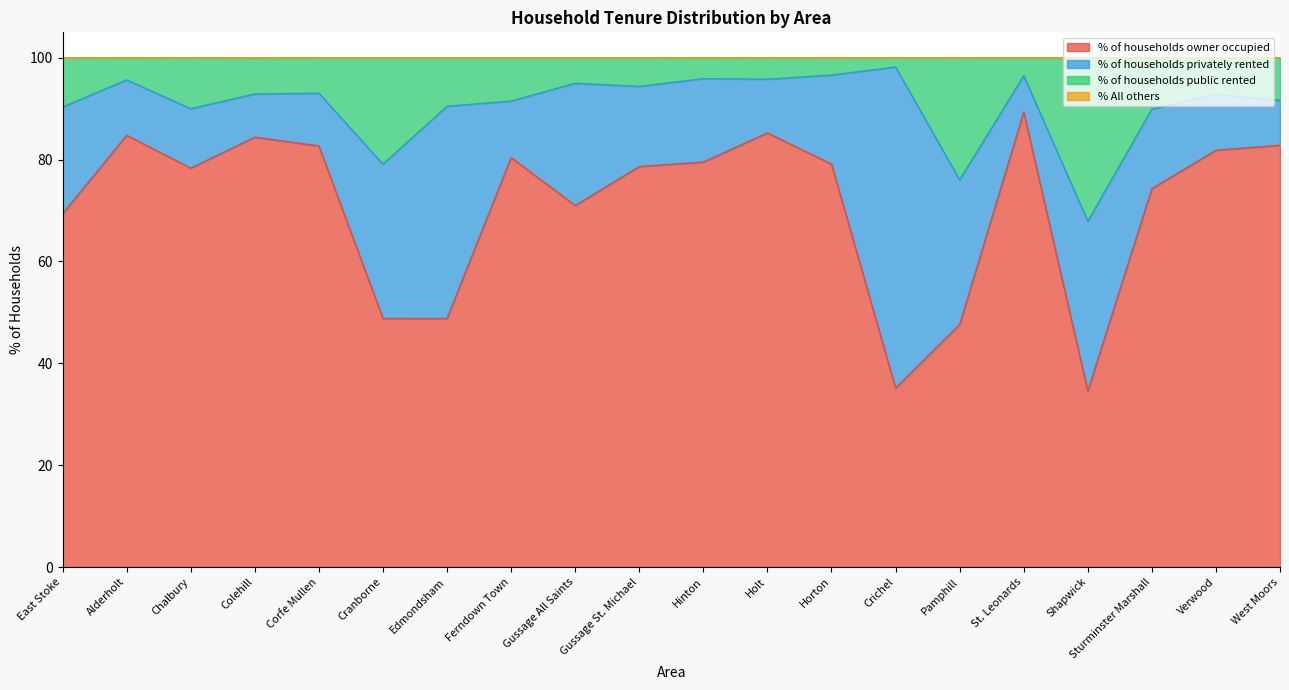

At which label does % of households owner occupied reach its peak?

St. Leonards